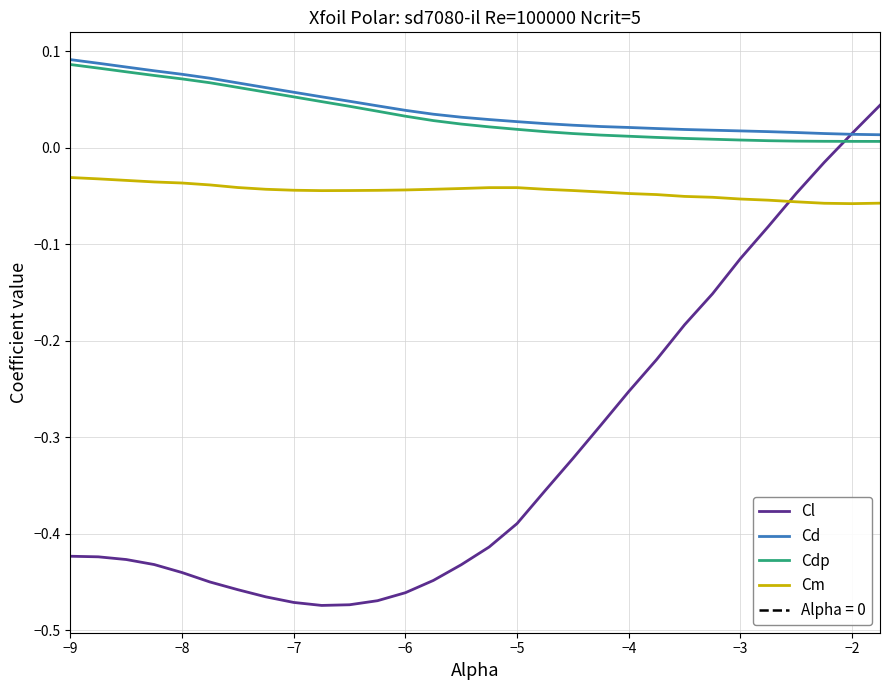

True or false: Cd and Cm cross at least once.

False